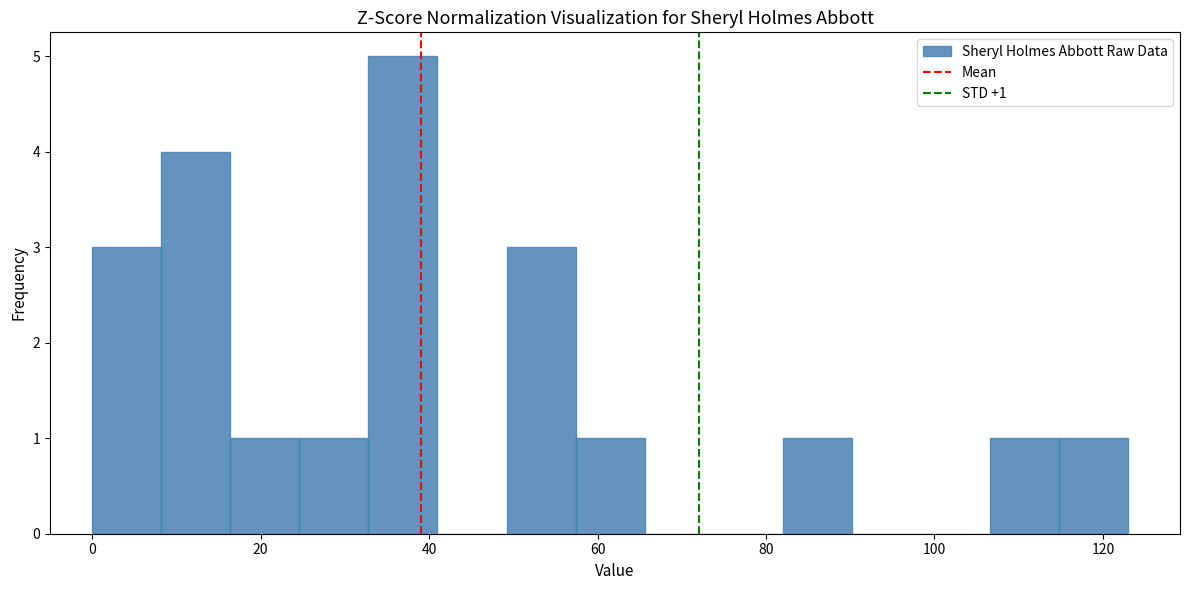

Over which range of the x-axis is the bar tallest?

32.8 to 41.0